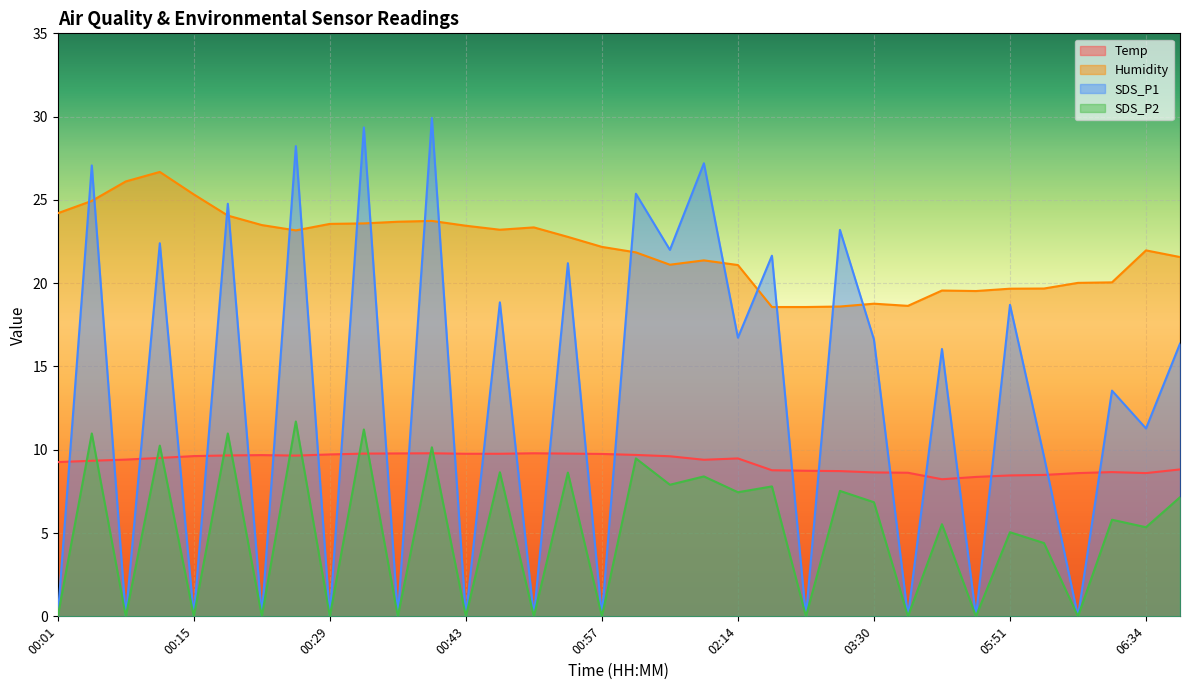

What are all the series names shown in the legend?

Temp, Humidity, SDS_P1, SDS_P2